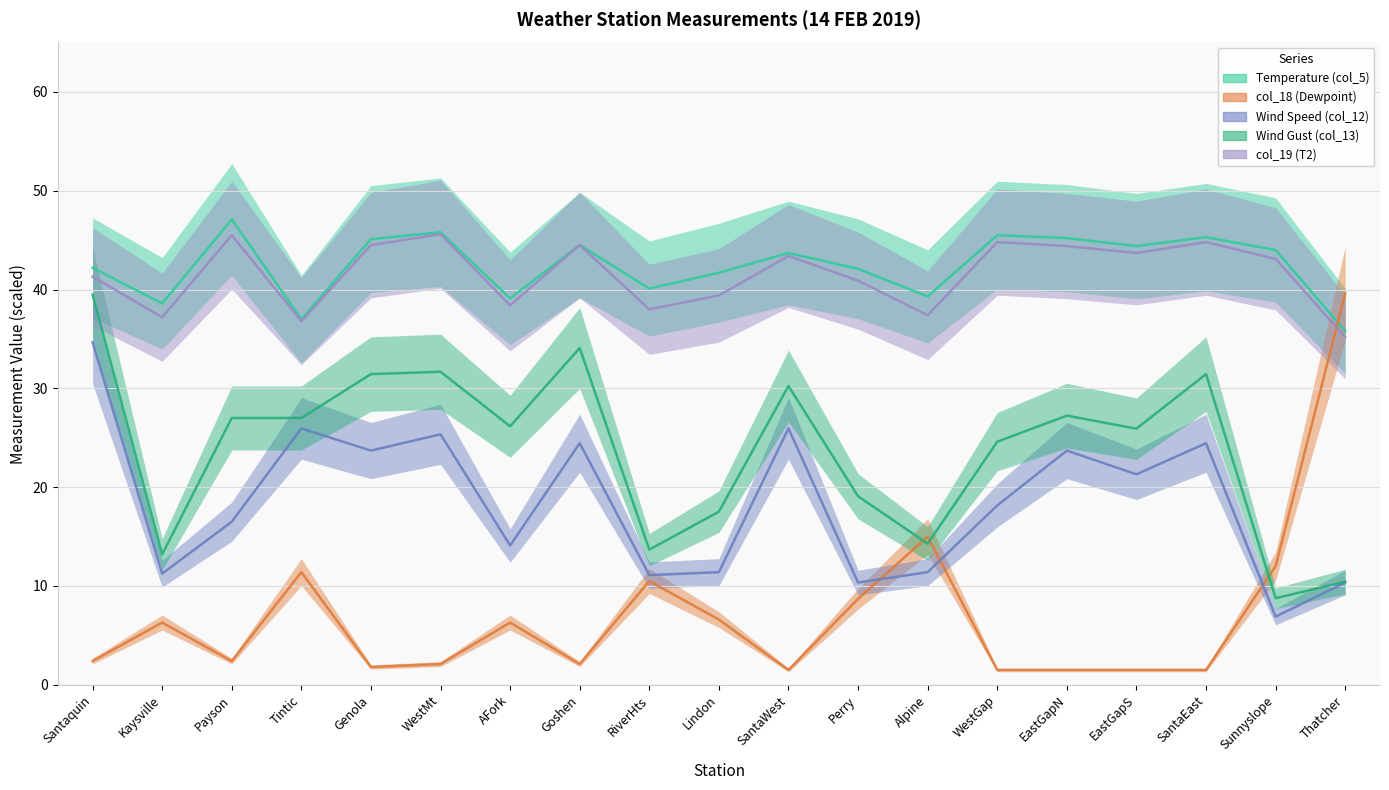

What is the difference between the highest and lowest values at WestGap?

44.0